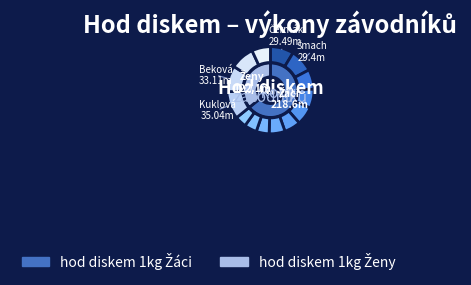

What is the ratio of the value at Čermák Tomáš to the value at Kuklová Pavla?

0.8